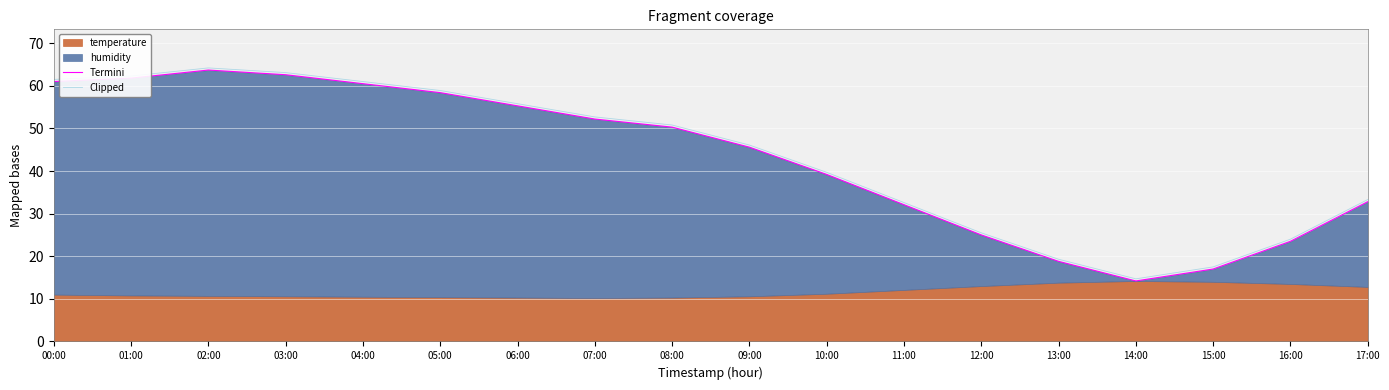

How many values in the Termini series exceed 50?

9